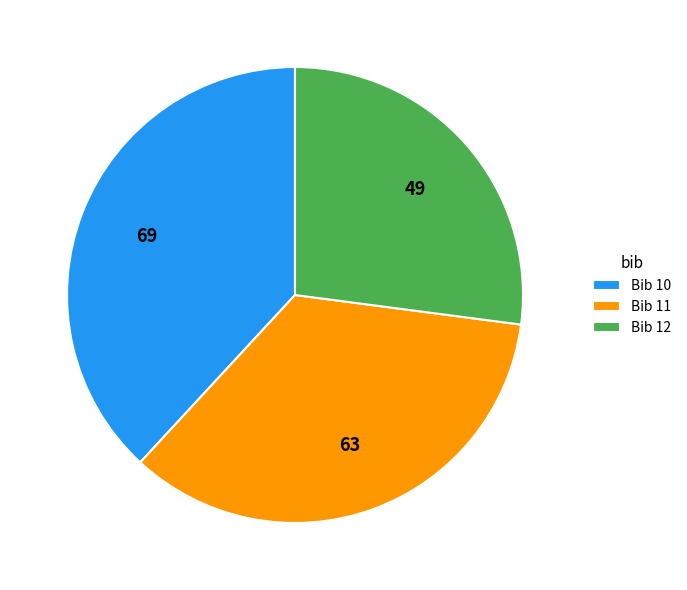

Does Bib 12 represent more than half of the total?

No